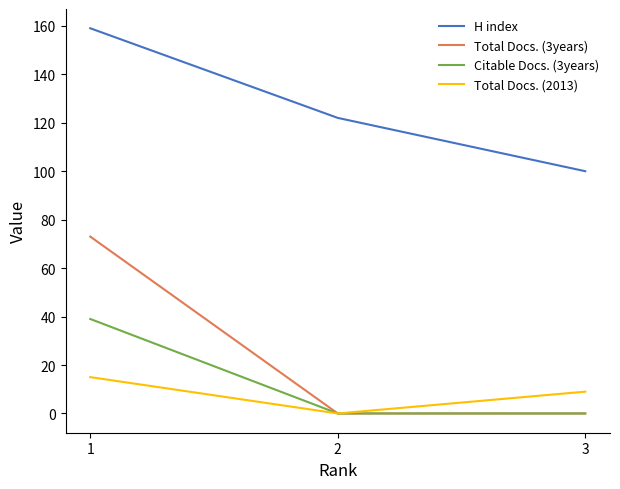

Reading left to right, transcribe all the data shown in this chart.

H index: 159	122	100
Total Docs. (3years): 73	0	0
Citable Docs. (3years): 39	0	0
Total Docs. (2013): 15	0	9